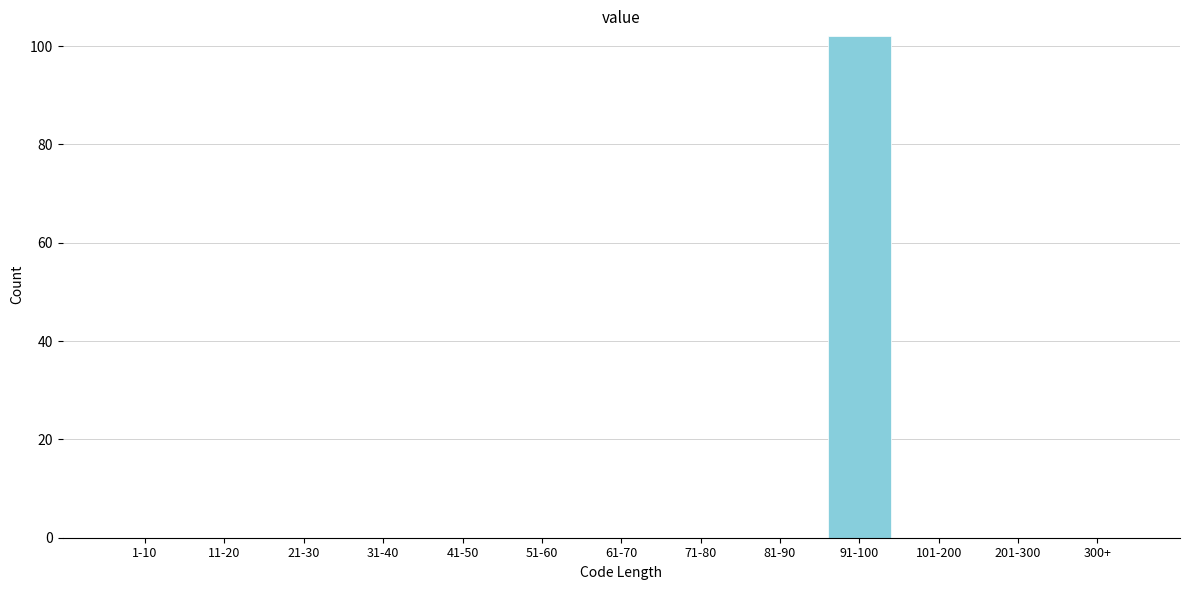

Reading right to left, extract all data points from this chart.

300+=0	201-300=0	101-200=0	91-100=102	81-90=0	71-80=0	61-70=0	51-60=0	41-50=0	31-40=0	21-30=0	11-20=0	1-10=0